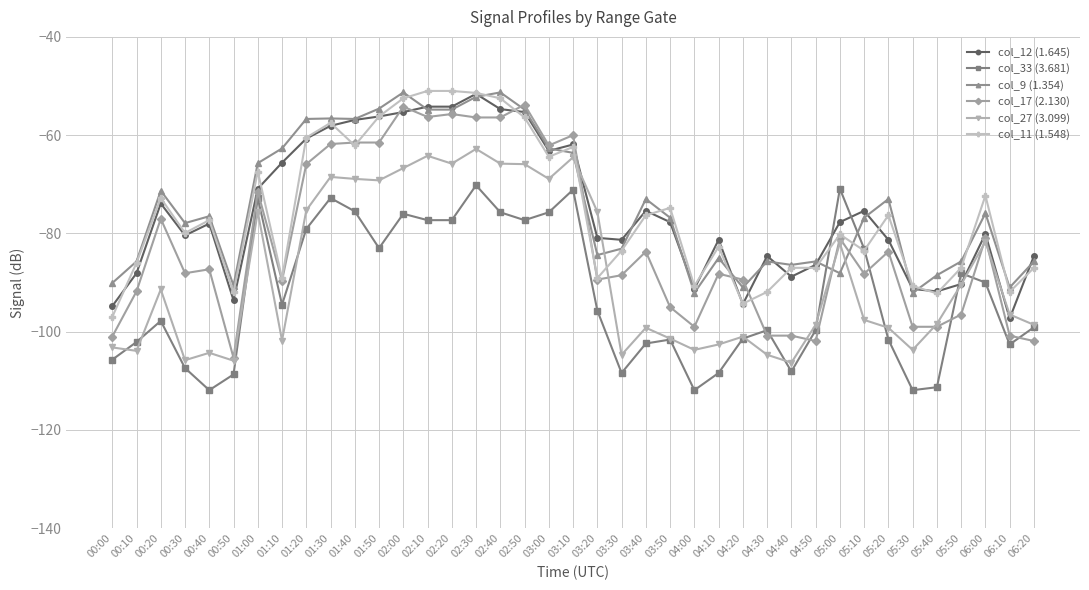

What is the maximum value for col_27 (3.099)?

-62.8